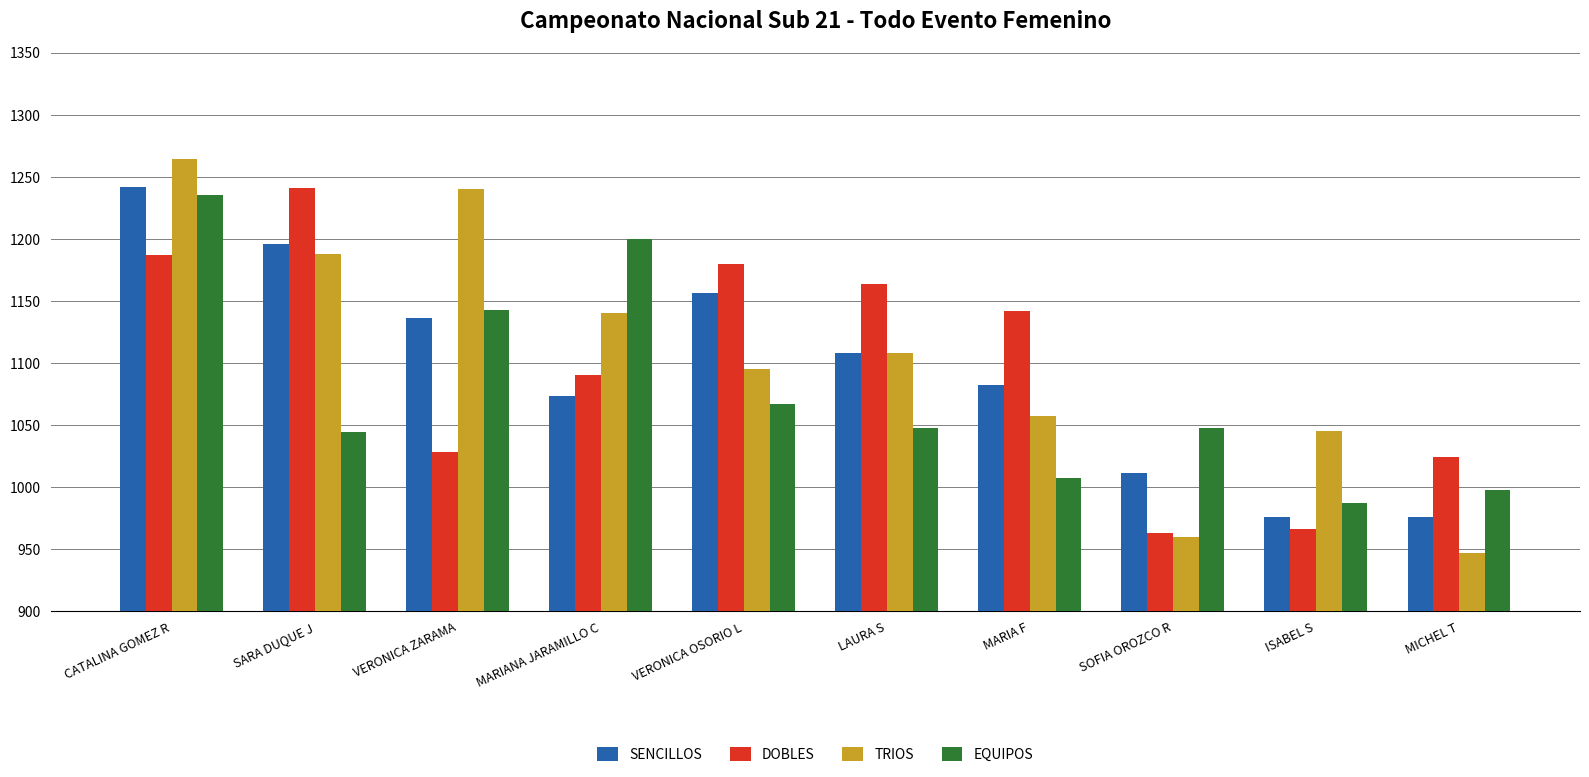

At how many categories does at least one series exceed 1061?

7